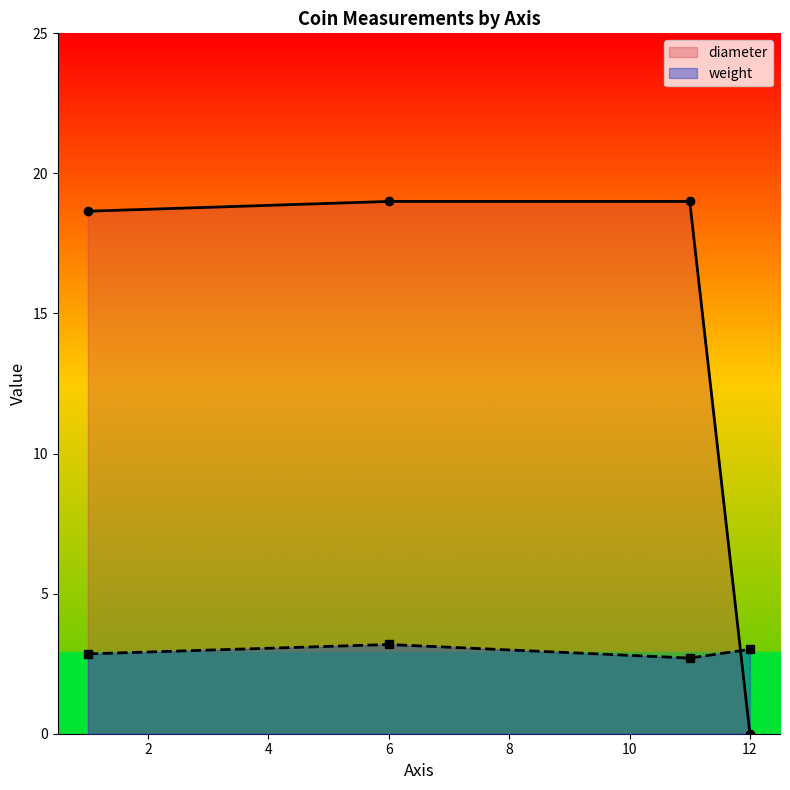

What is the sum of all weight values?

11.7